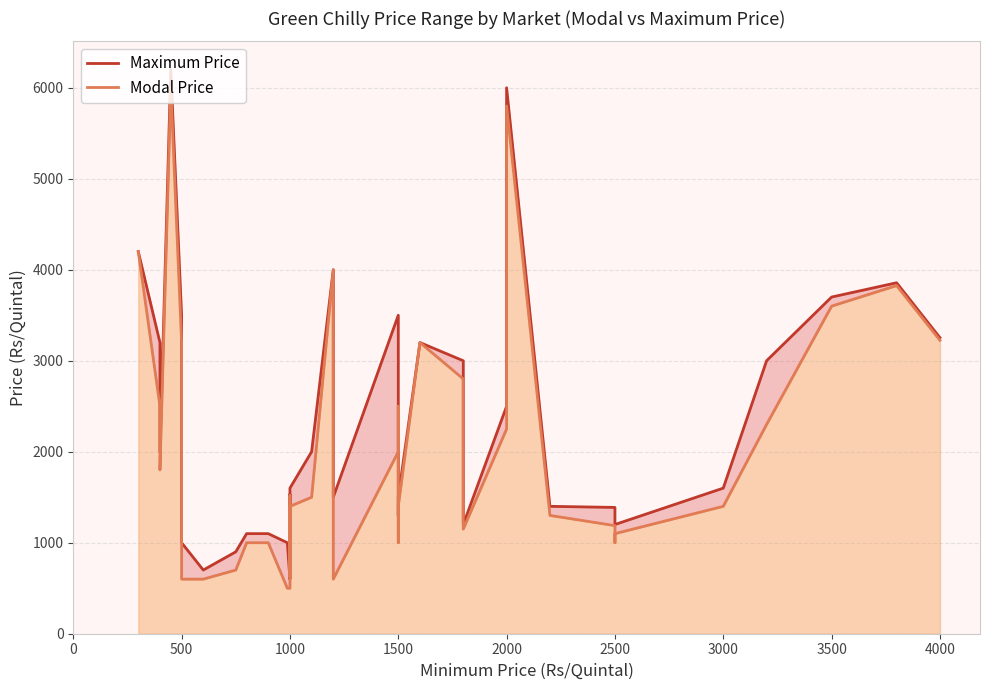

Does the chart have visible grid lines?

Yes